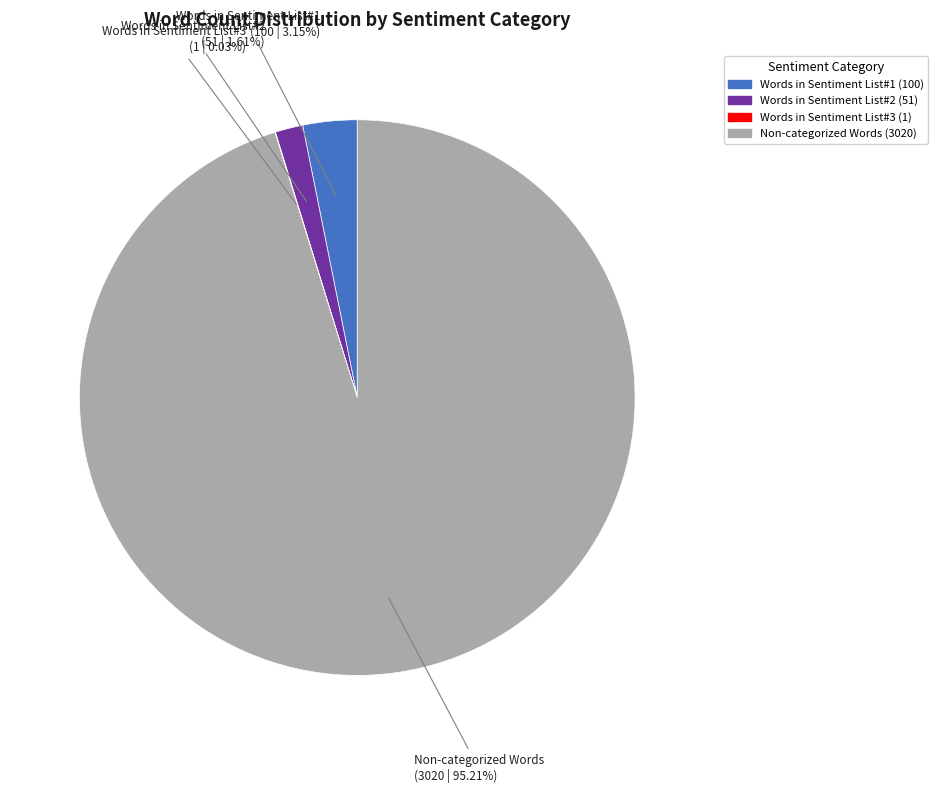

Is there a majority slice in this chart?

Yes